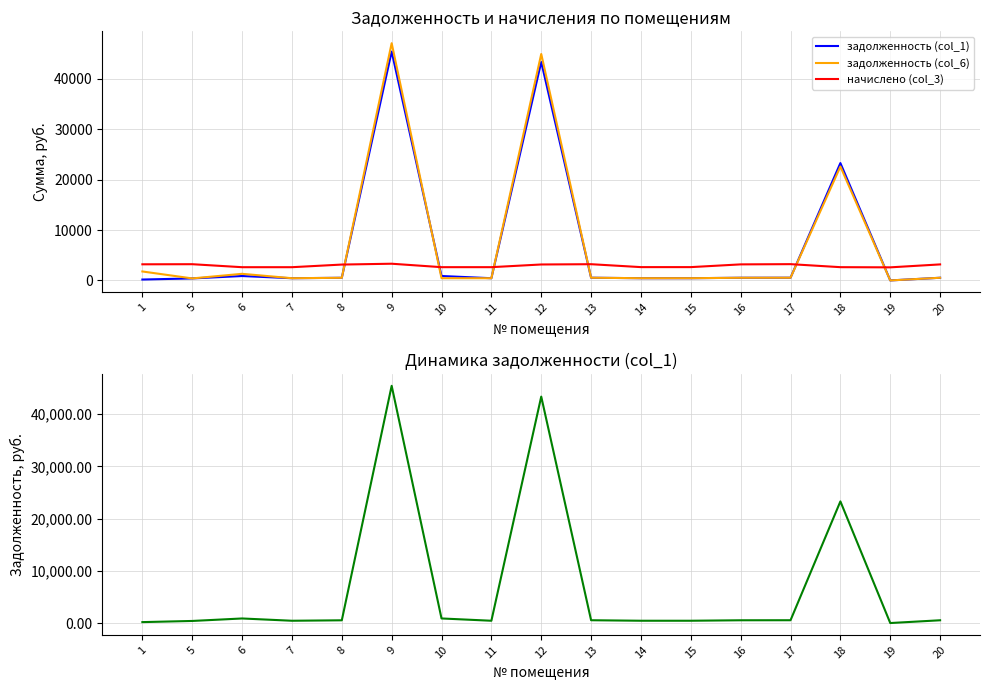

What is the value of the начислено (col_3) point at the 3rd from the left?

2627.8